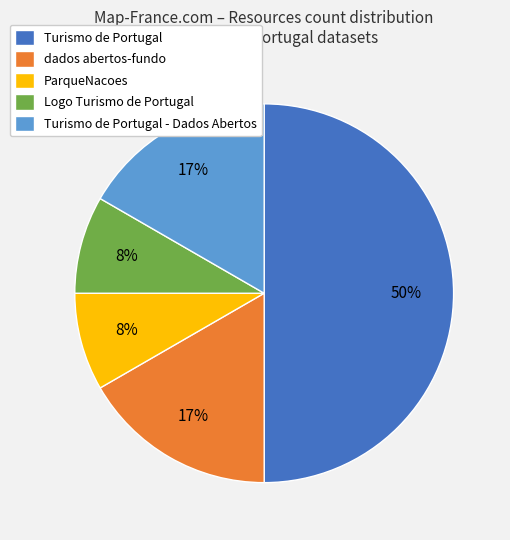

Which has a higher value, dados abertos-fundo or Logo Turismo de Portugal?

dados abertos-fundo